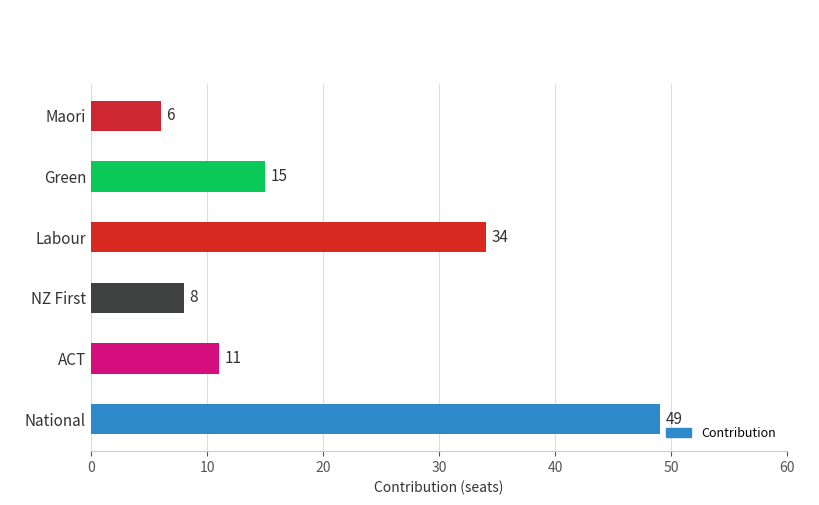

At which label is the value closest to 27?

Labour